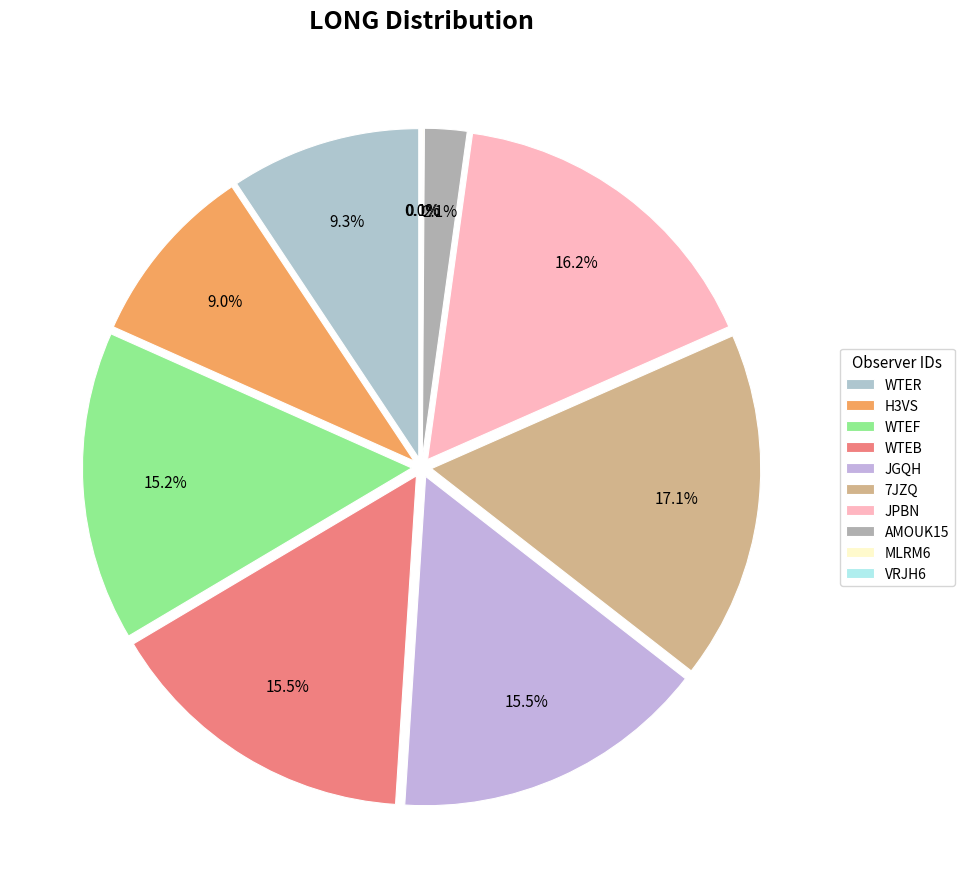

How many slices are in this pie chart?

10